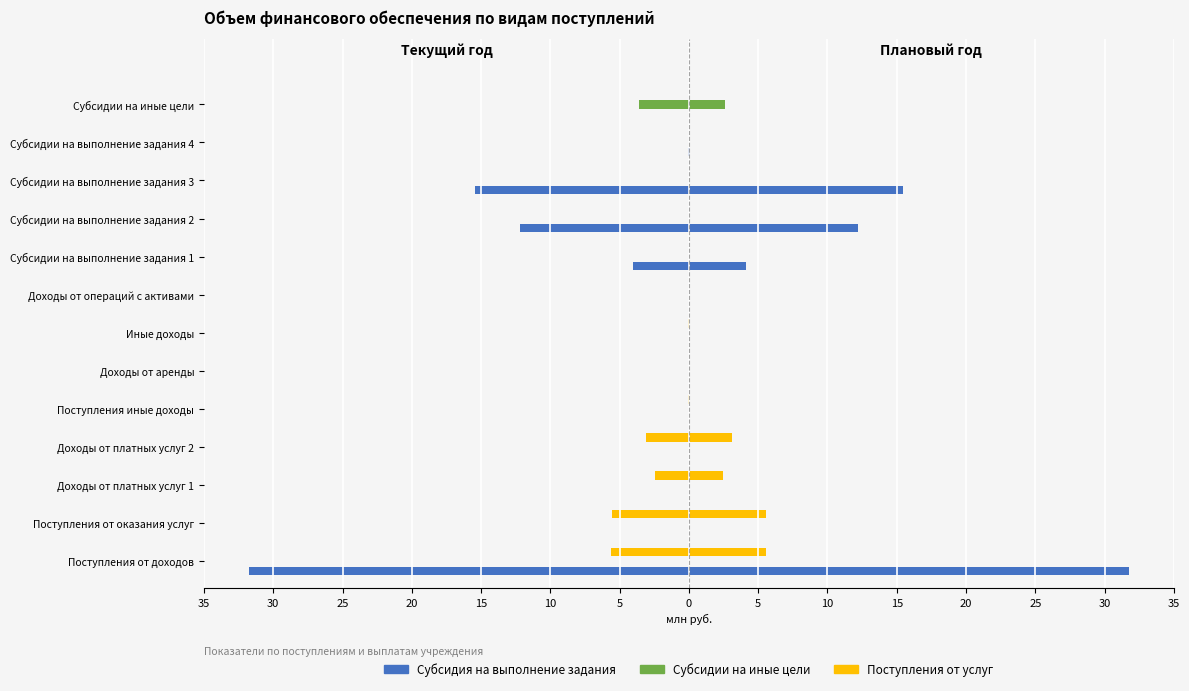

At which label is Субсидии на иные цели closest to -1?

Поступления от доходов